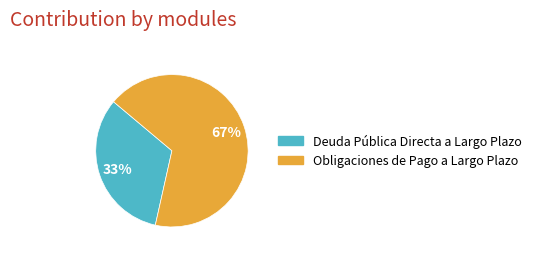

Is there any slice that represents more than half of the pie?

Yes